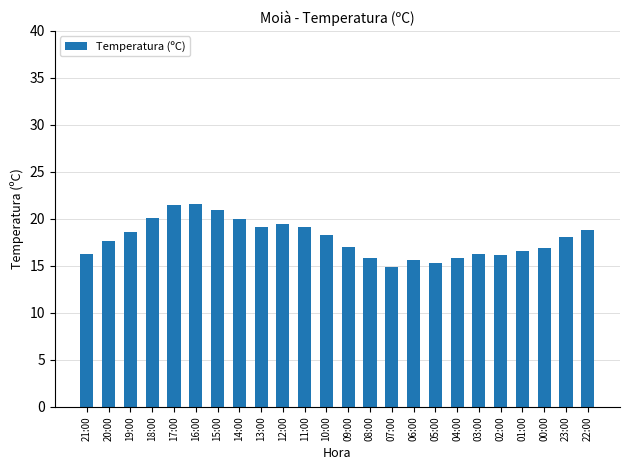

The chart shows a value of 15.3 at 05:00. True or false?

True